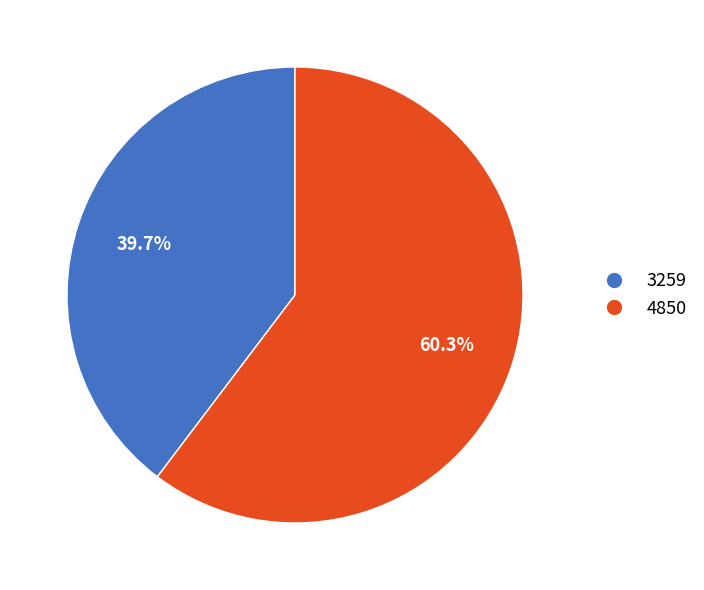

What is the majority slice?

4850